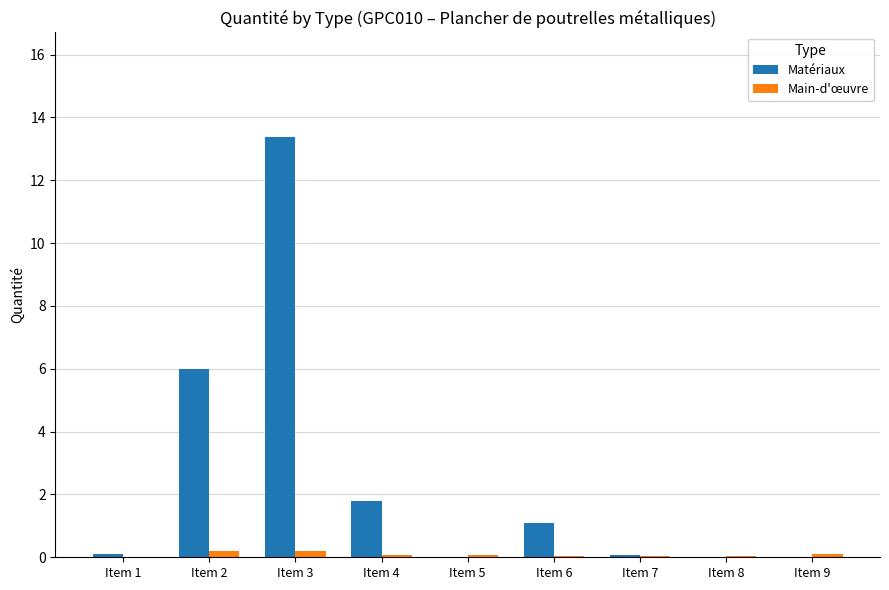

What are all the series names shown in the legend?

Matériaux, Main-d'œuvre